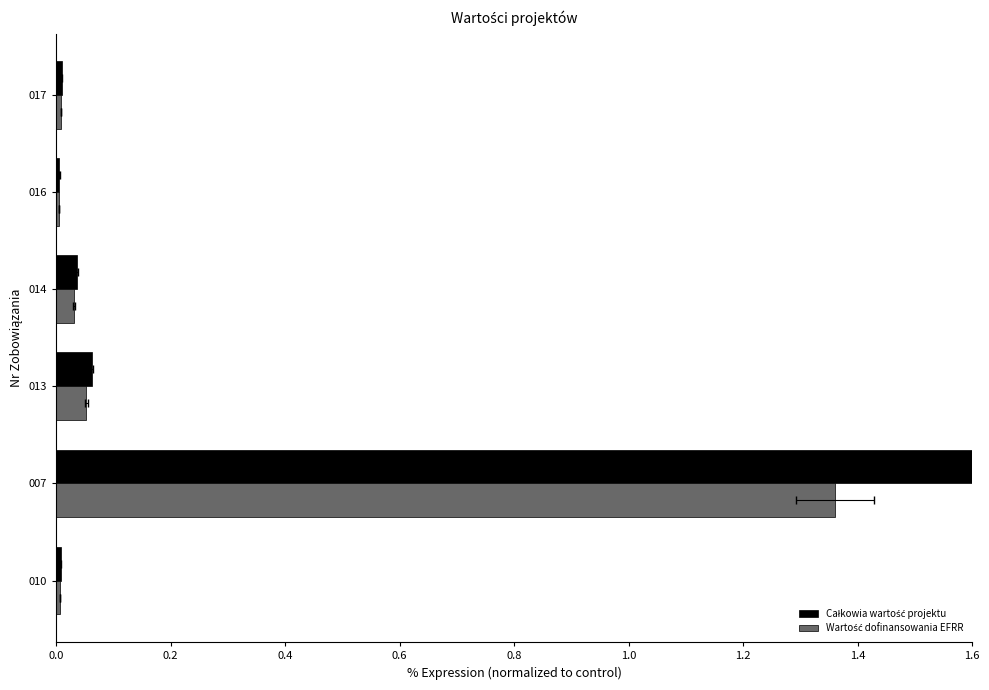

Which series changed the most between 013 and 014?

Całkowia wartość projektu